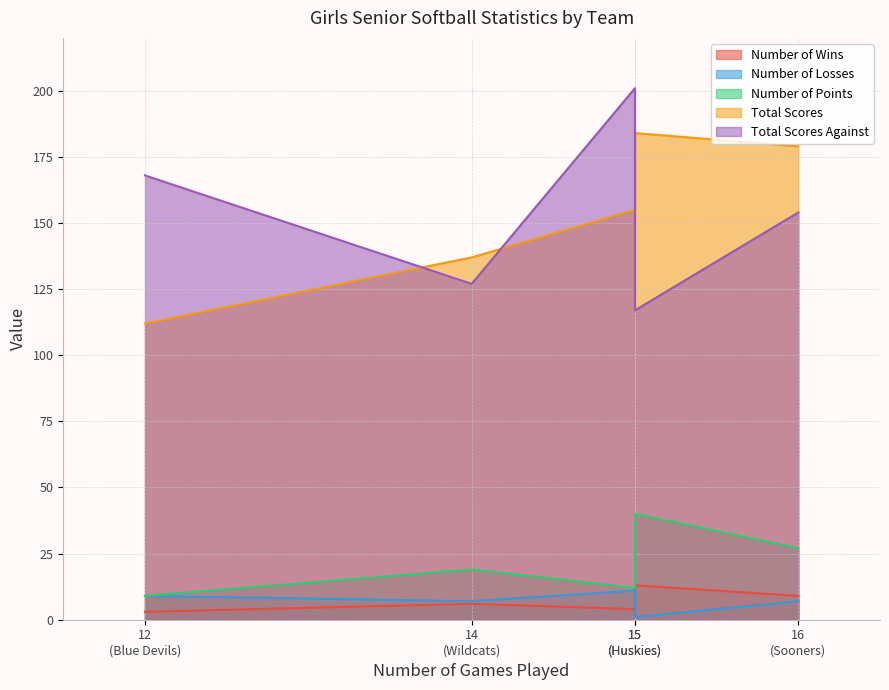

Which label corresponds to the smallest value in the chart?

Huskies